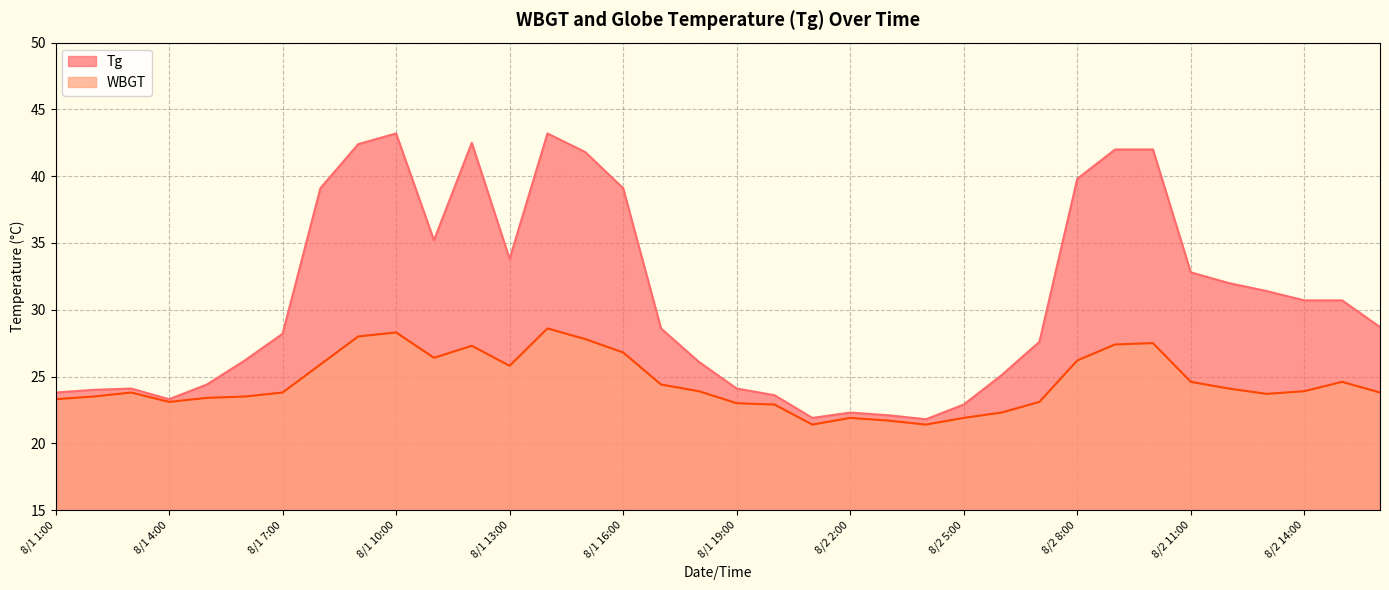

What is the total value across all series at 8/1 3:00?

47.9